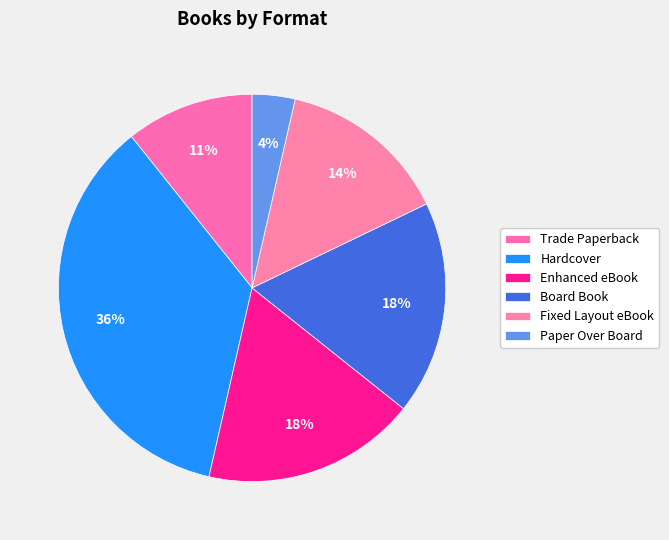

The Board Book slice represents 18% of the pie. True or false?

True